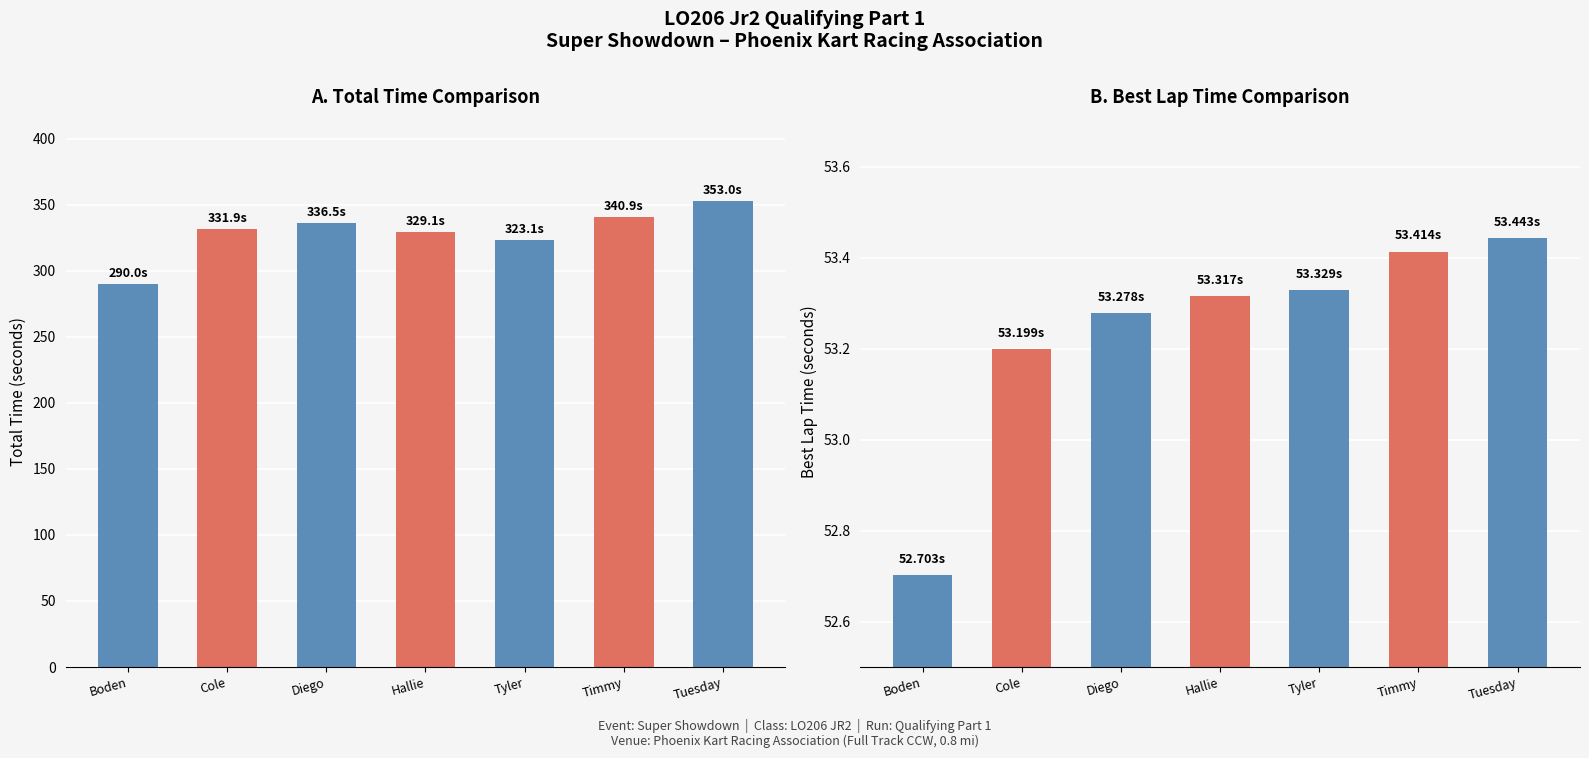

What is the sum of all Best Lap Time values?

372.7